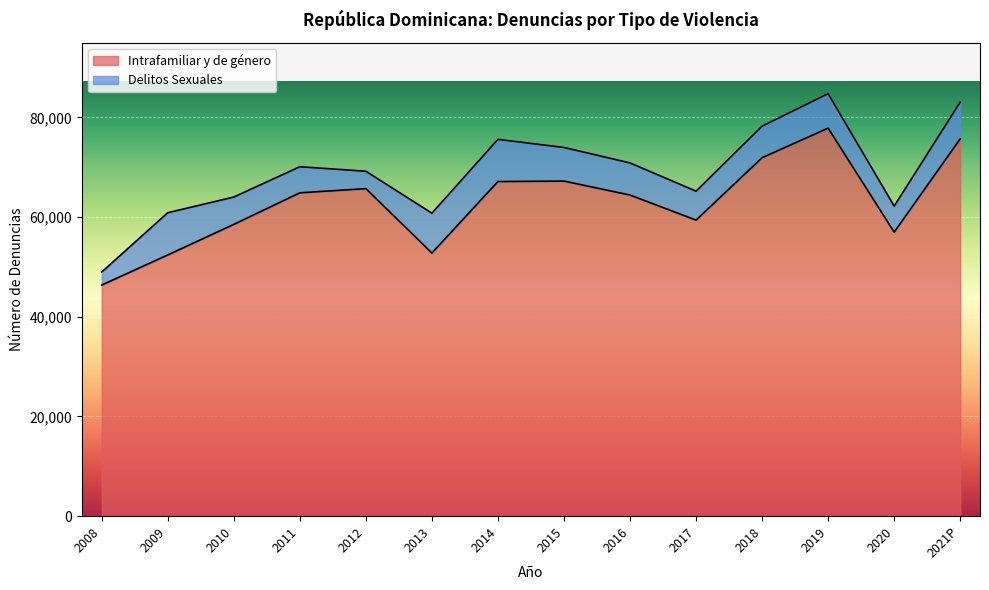

List the labels in order of value, smallest first.

2008, 2009, 2013, 2020, 2010, 2017, 2016, 2011, 2012, 2014, 2015, 2018, 2021P, 2019